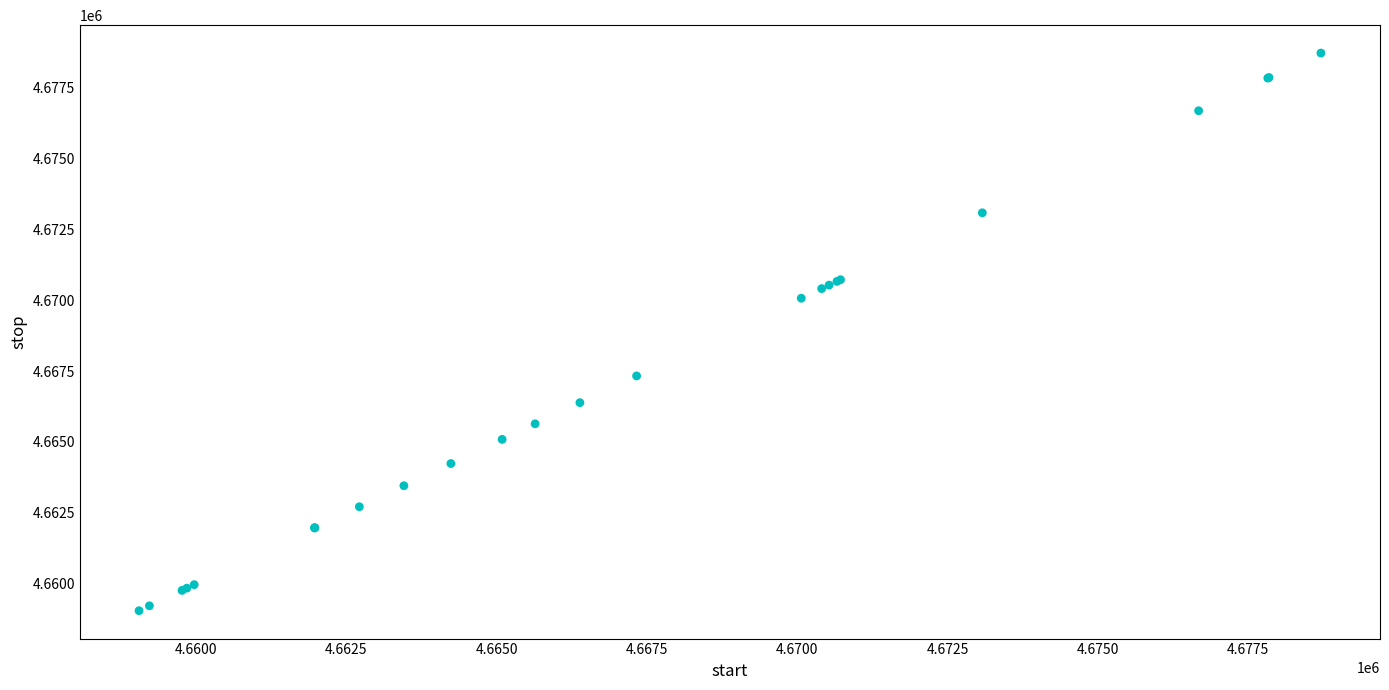

What Y value in the scatter plot is closest to 4668881?

4670067